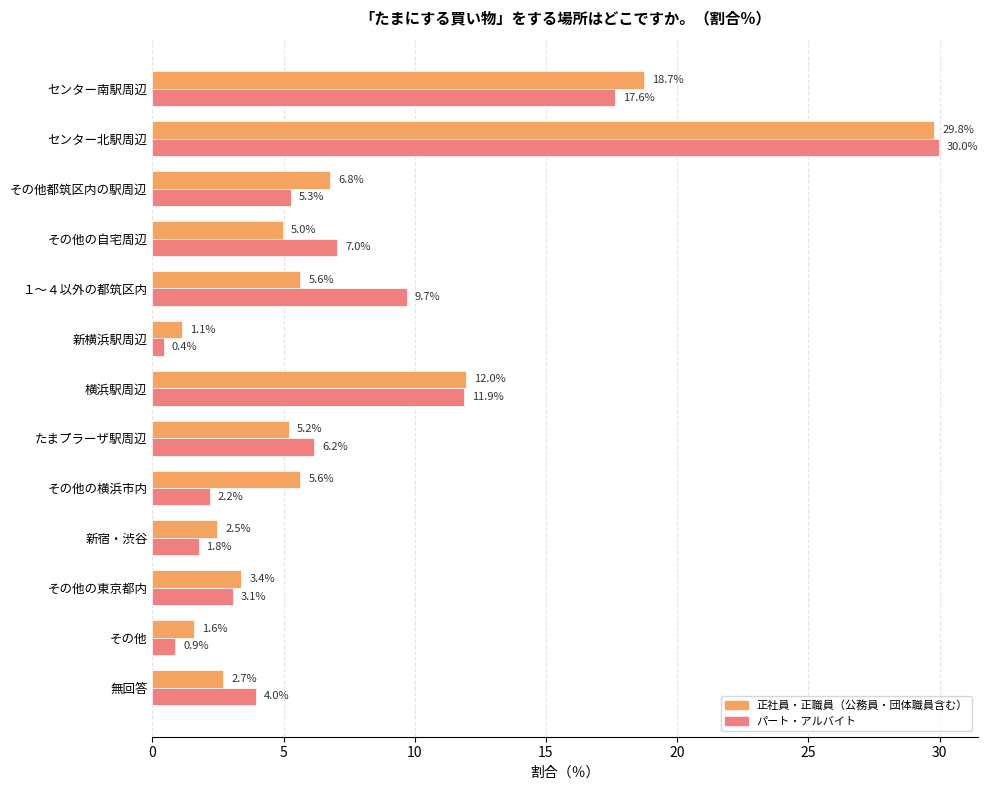

At how many categories does at least one series exceed 15?

2